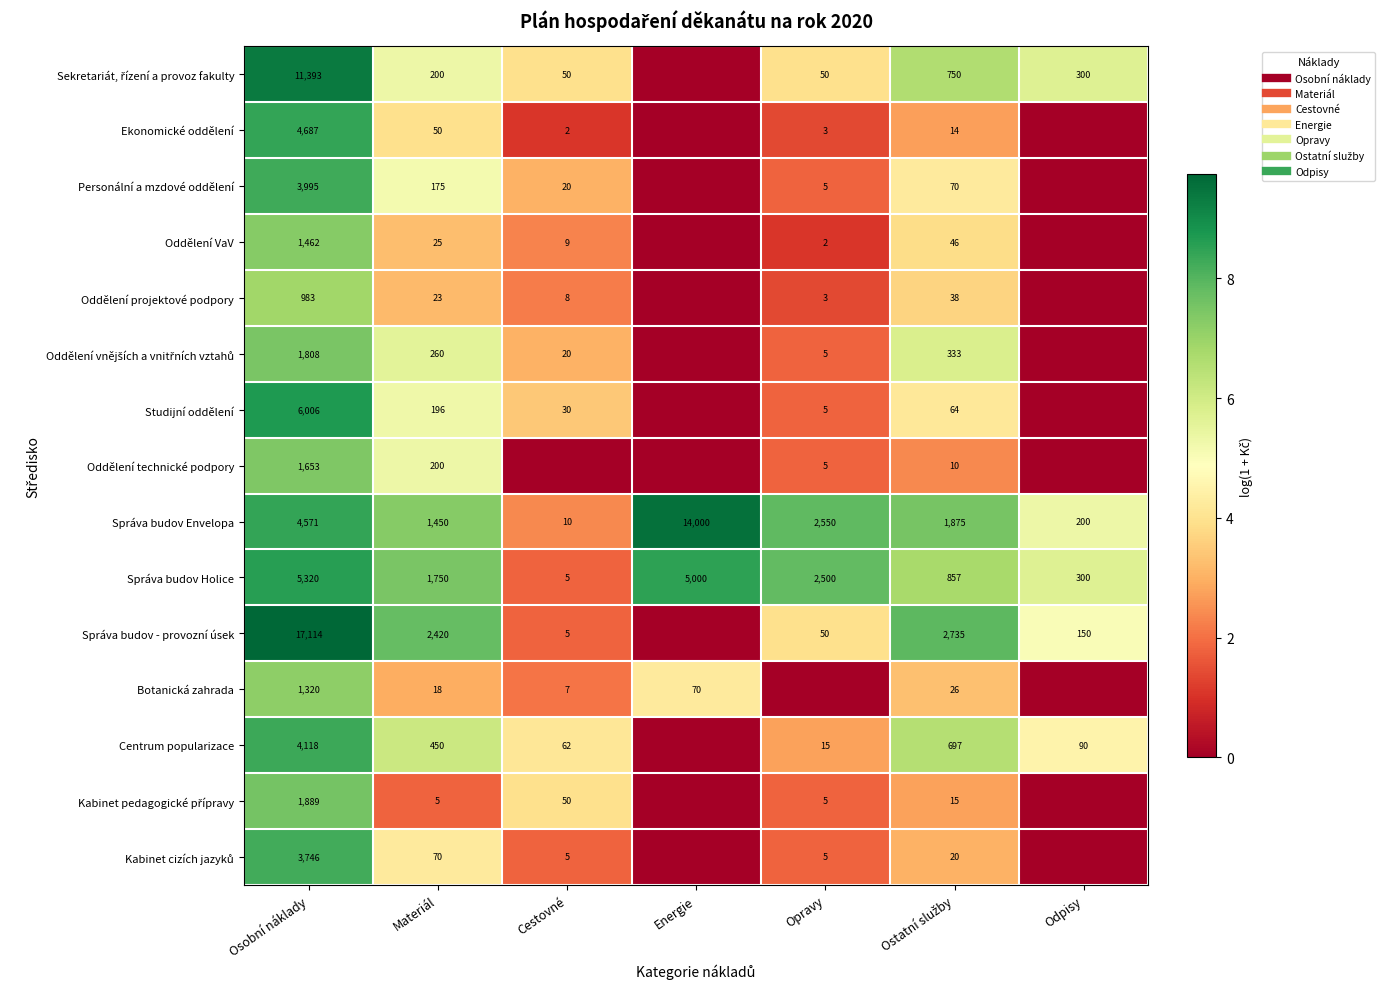

Is the value of Správa budov Envelopa at Cestovné greater than the value of Správa budov Holice at Ostatní služby?

No